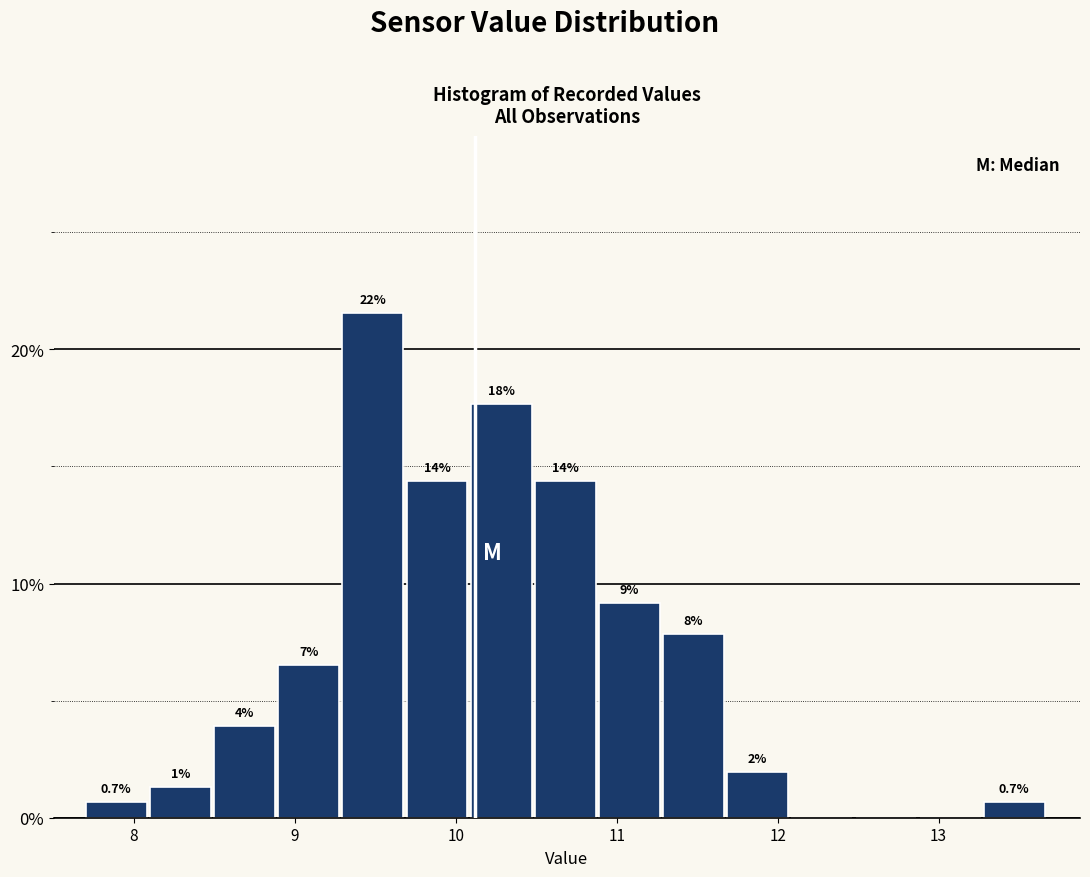

Read against the x-axis, roughly where is the centre of the tallest bar?

9.5